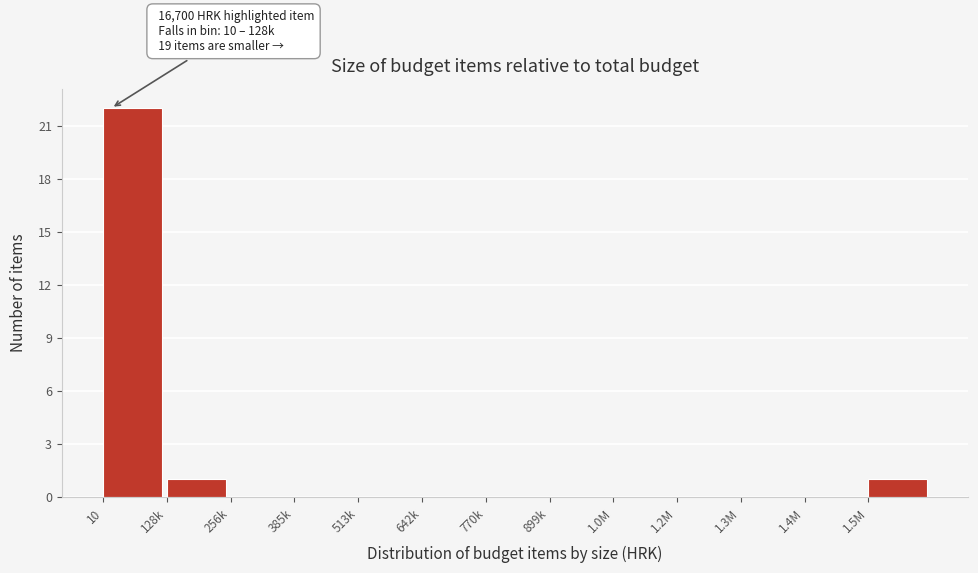

Reading left to right, extract all data points from this chart.

10=22	128k=1	256k=0	385k=0	513k=0	642k=0	770k=0	899k=0	1.0M=0	1.2M=0	1.3M=0	1.4M=0	1.5M=1